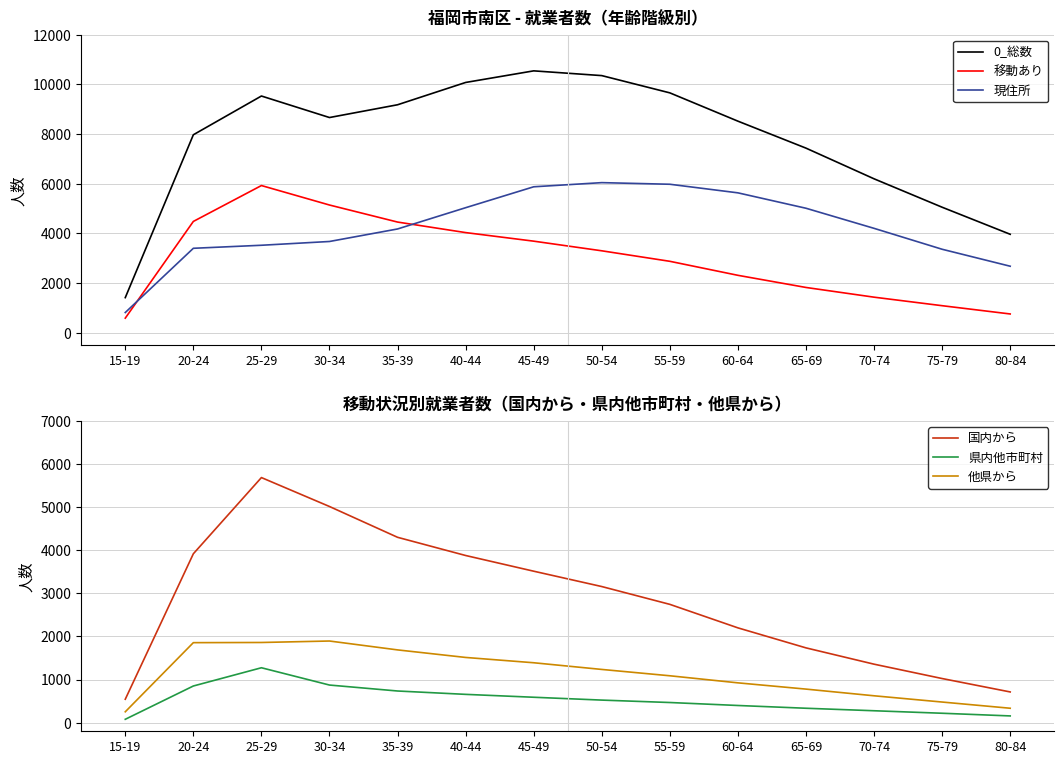

Which series has the largest total across all categories?

0_総数